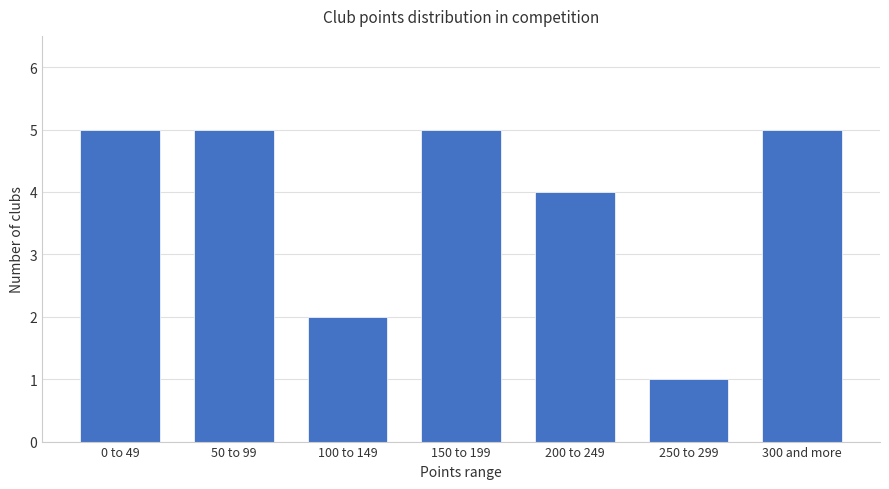

What is the ratio of the value at 300 and more to the value at 250 to 299?

5.0